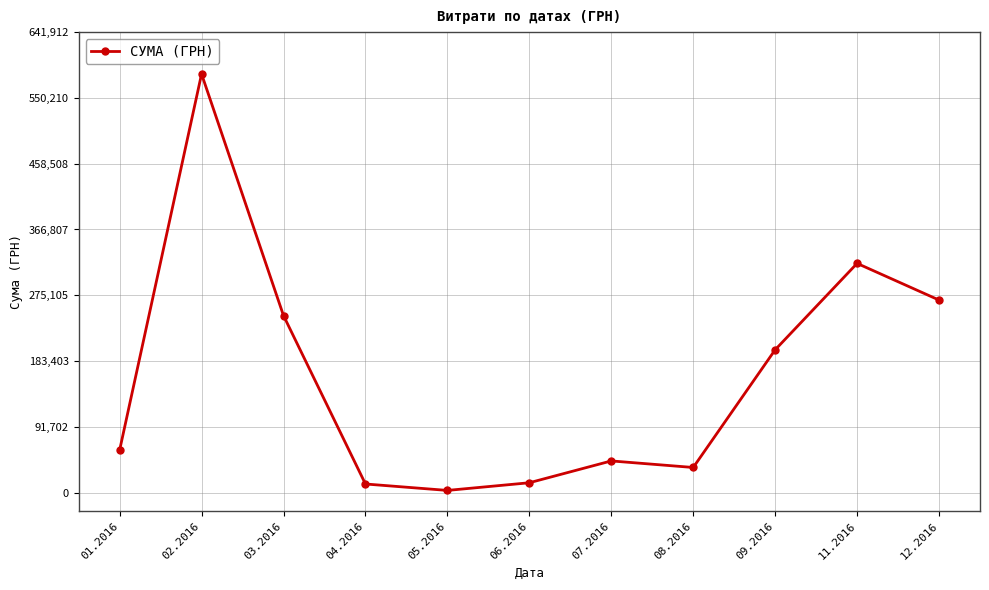

How many data points are less than 59222?

5